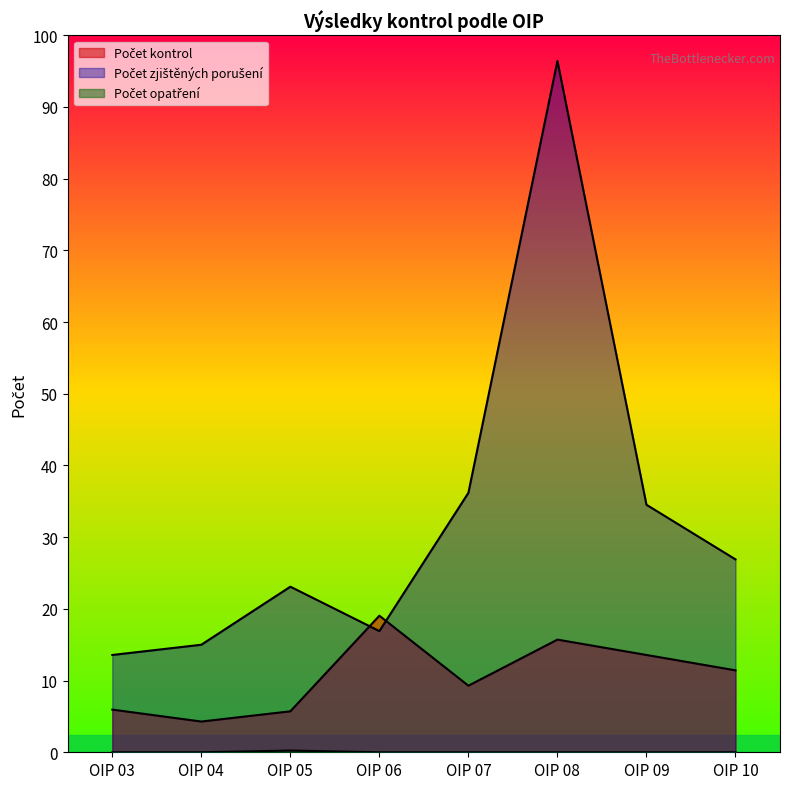

Where is the first local maximum for Počet kontrol?

OIP 06